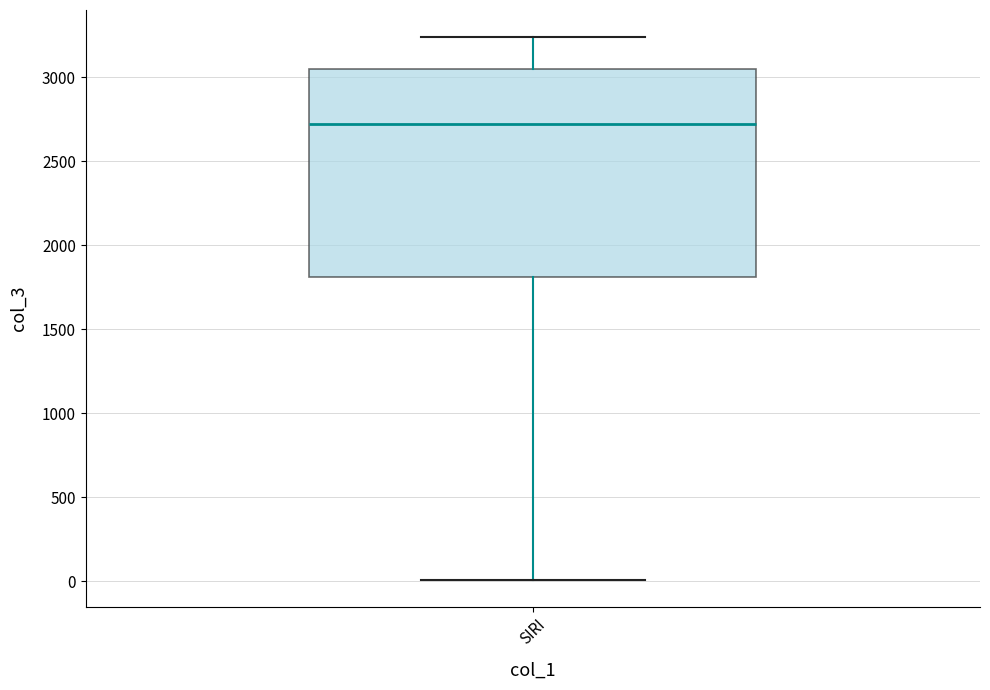

Where does the upper whisker of the box for SIRI end on the y-axis? The values are not printed on the chart, so give them approximately, as read against the axis.

3250